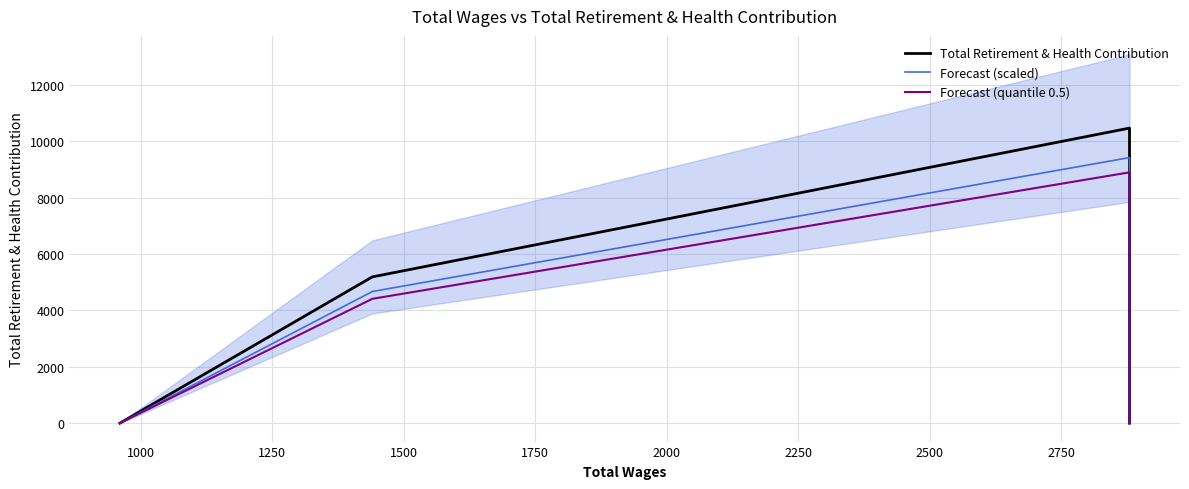

True or false: Forecast (scaled) has more than 0 points higher than both neighbors.

True